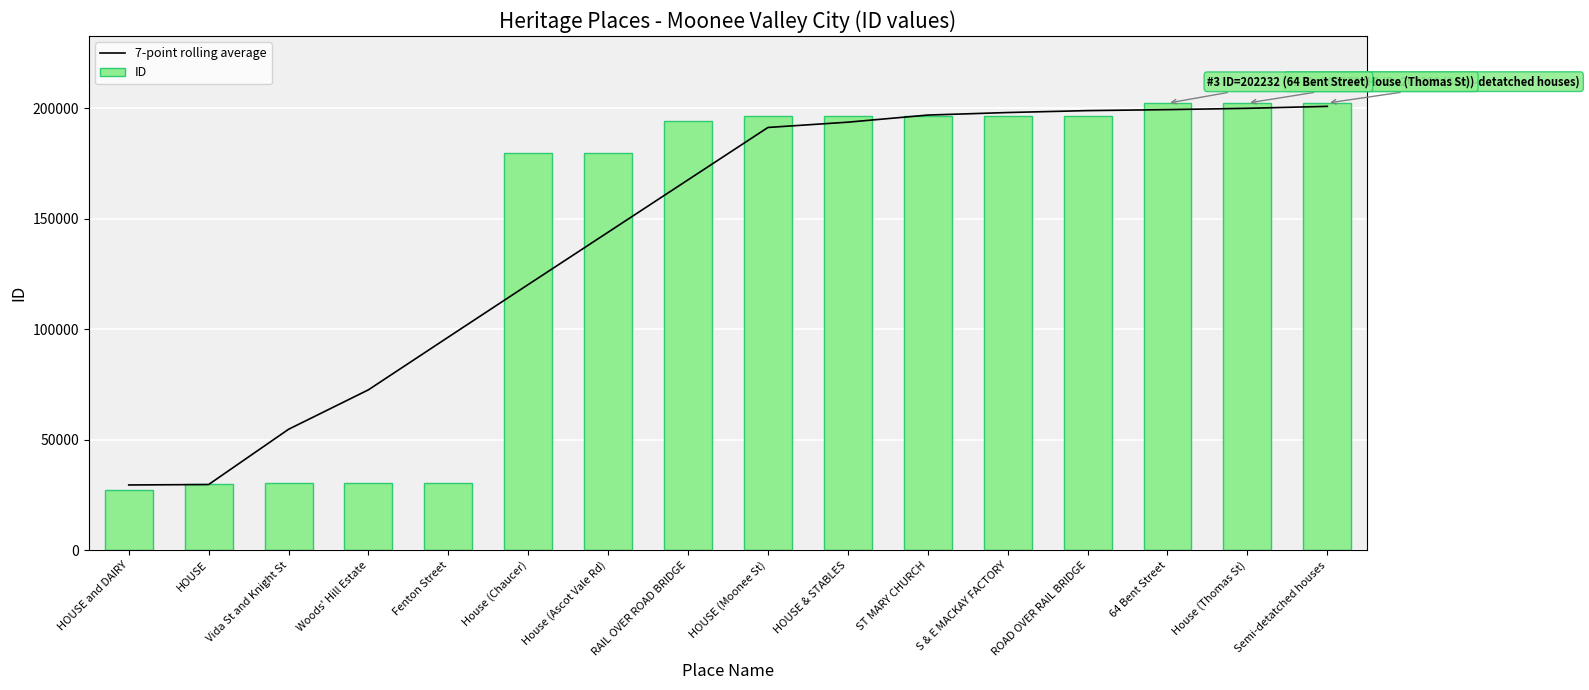

Rank the series by their average value, from highest to lowest.

7-point rolling average, ID